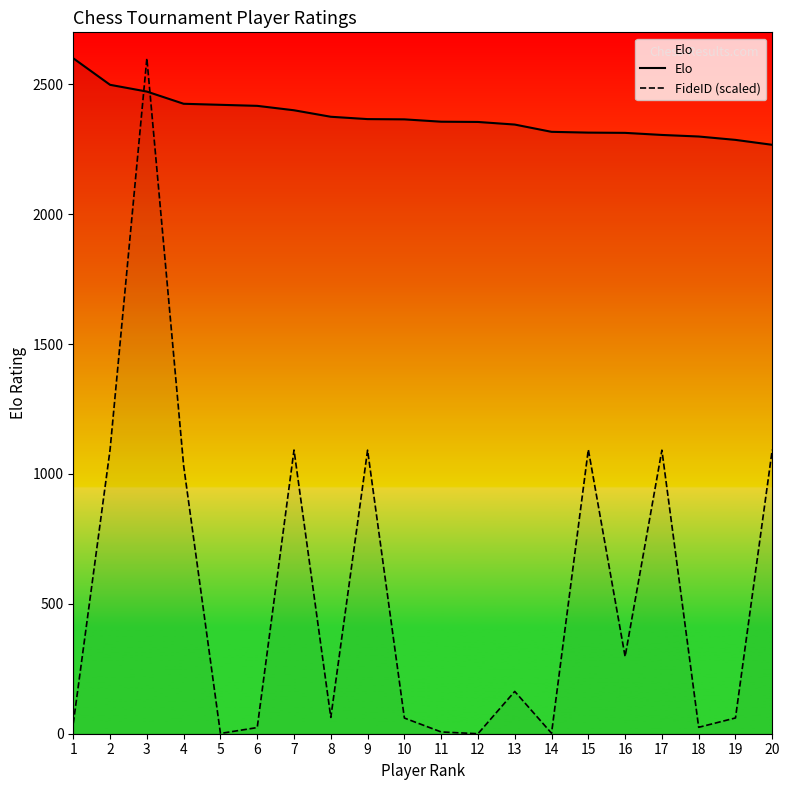

Which series has the largest range (max minus min)?

FideID (scaled)